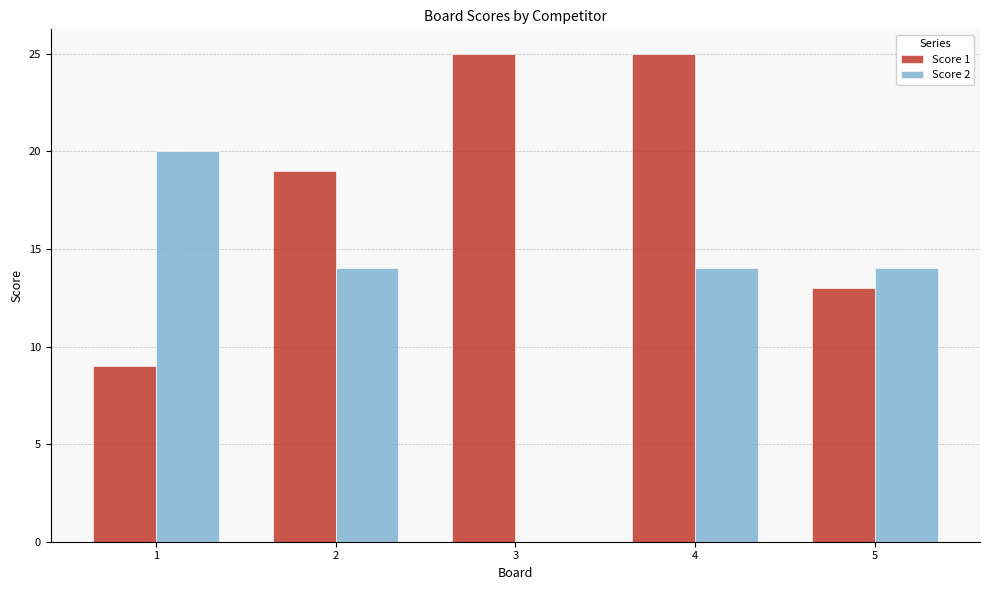

Count the number of data series in this chart.

2